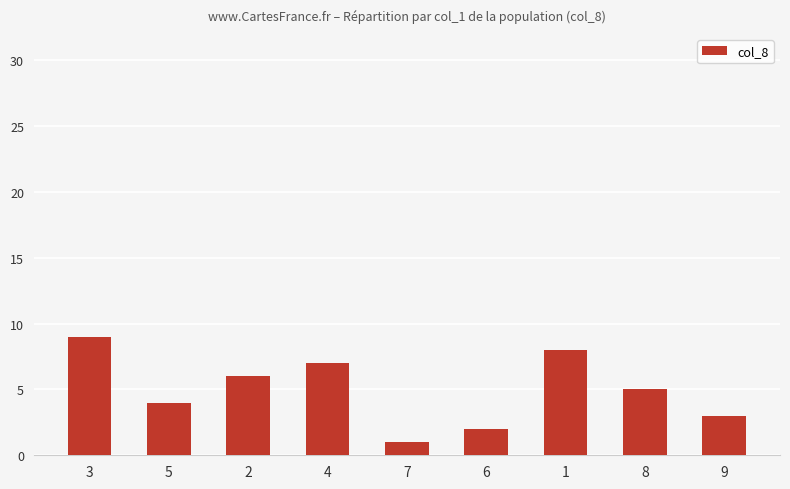

What is the sum of the values at 8 and 9?

8